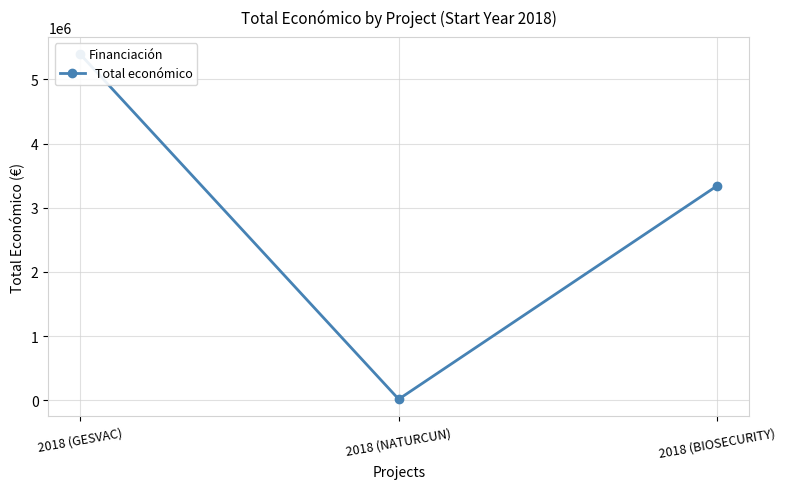

What is the maximum value shown in the chart?

5390598